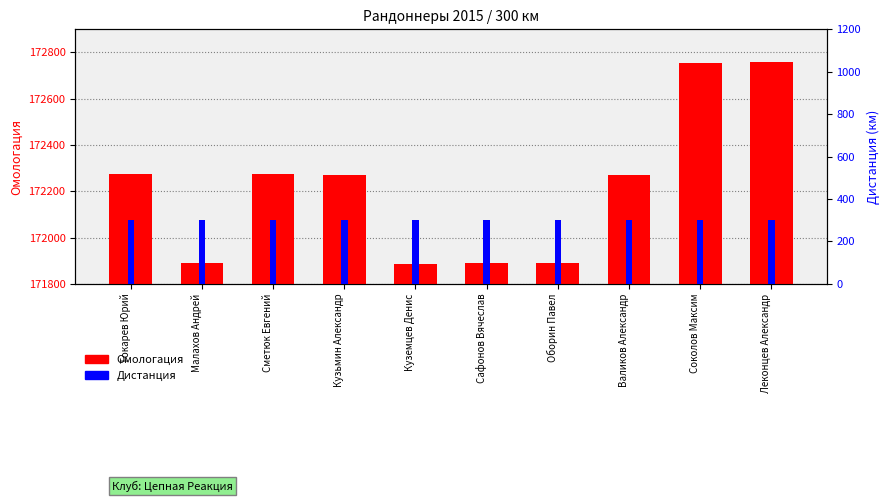

What is the difference between the Омологация values at Малахов Андрей and Куземцев Денис?

3